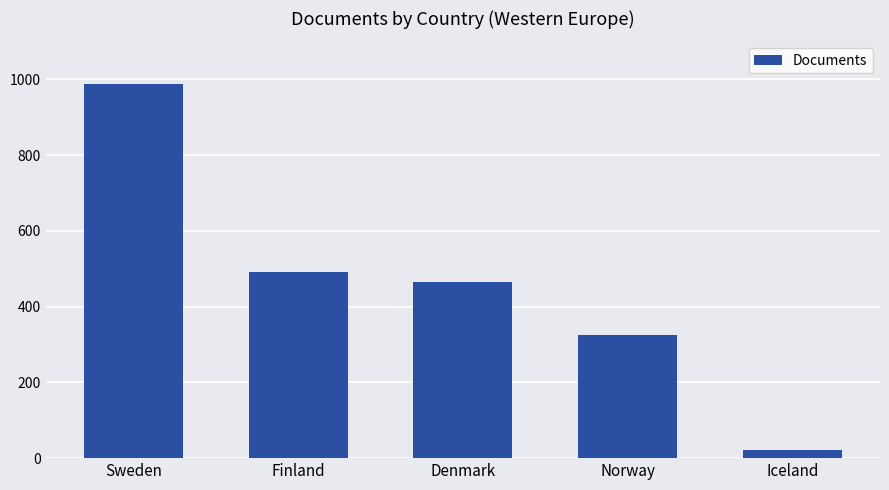

What is the difference between the values at Denmark and Iceland?

443